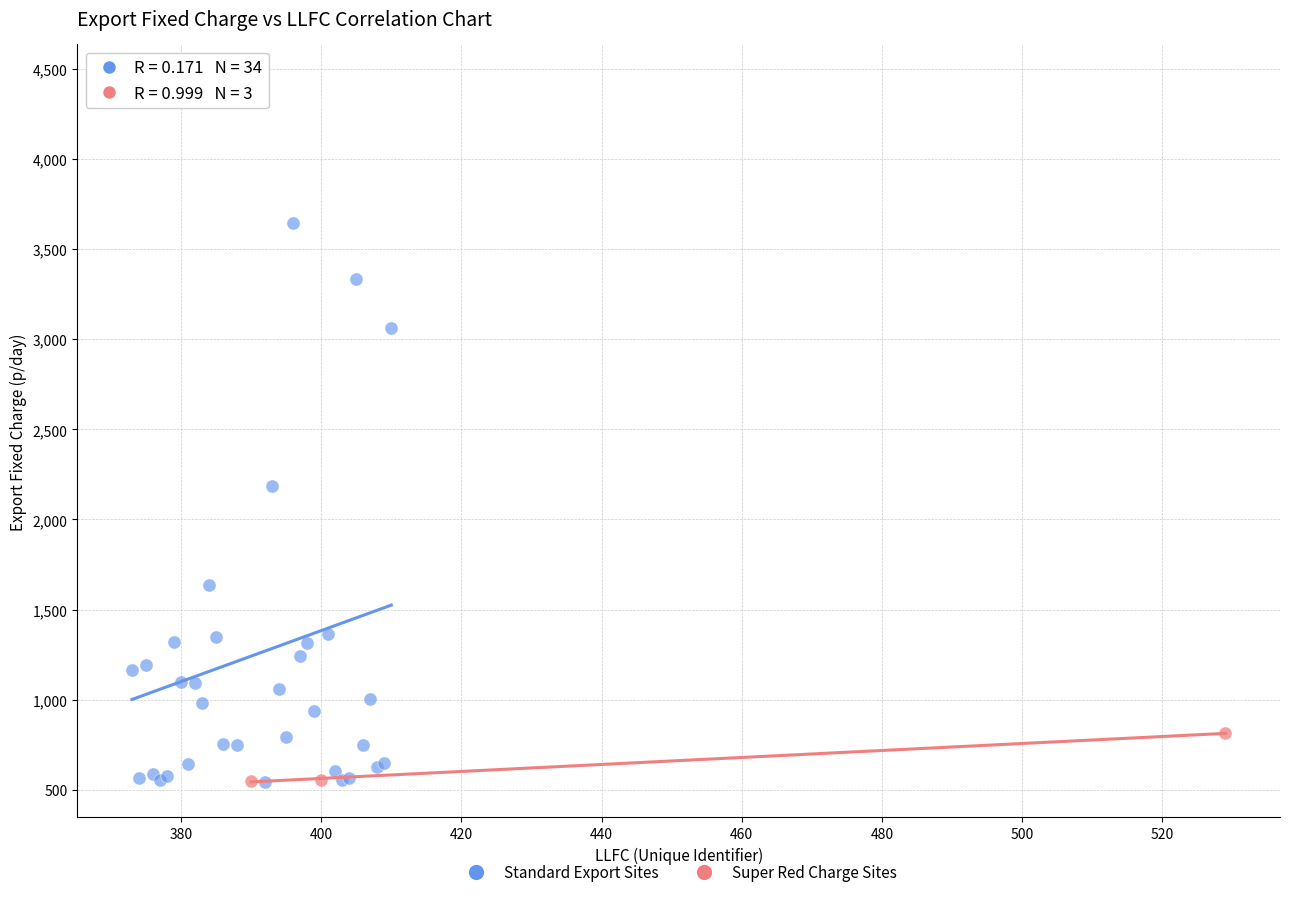

Which series has the largest Y range (max minus min)?

Standard Export Sites